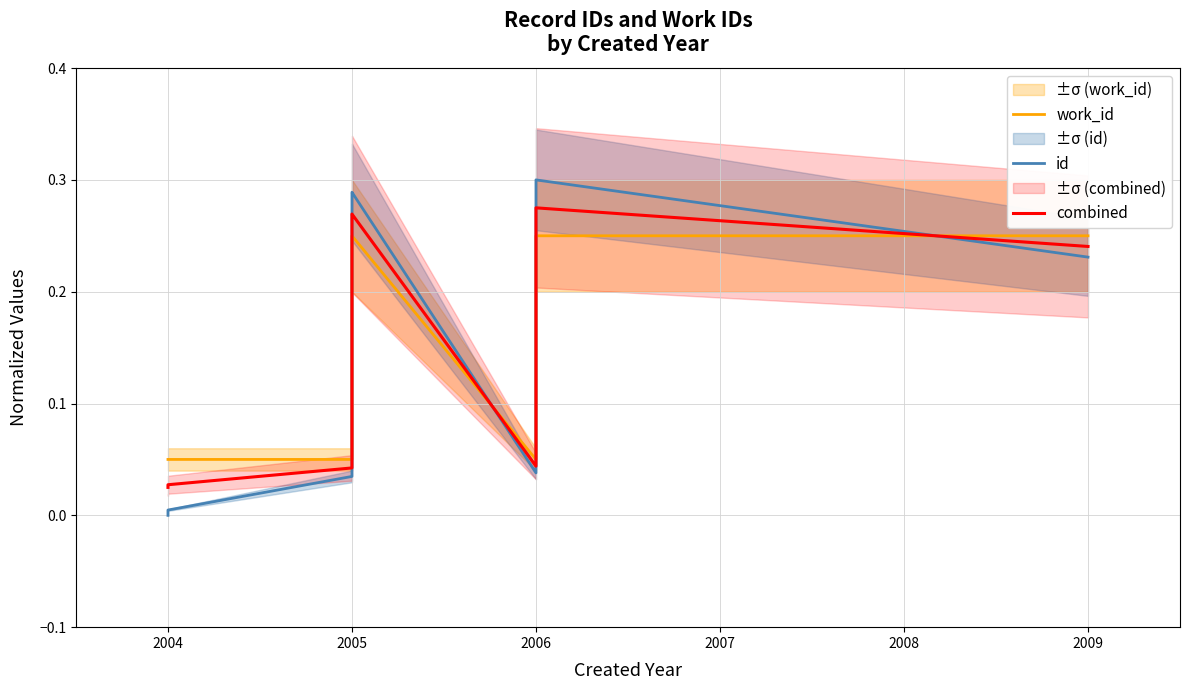

Which category has the highest value in the work_id series?

2005